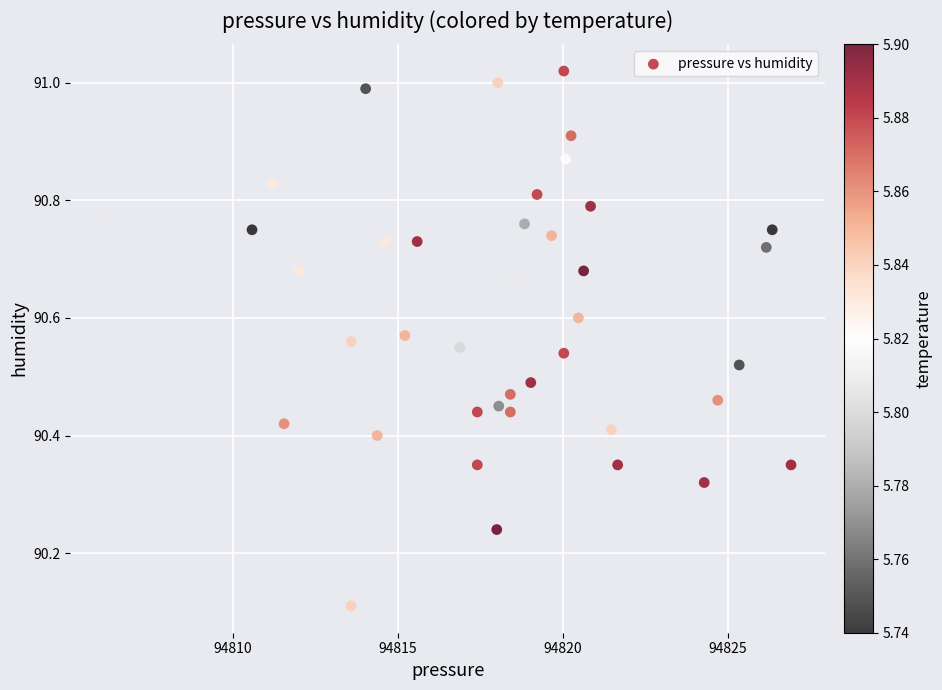

What Y value in the scatter plot is closest to 90?

90.1